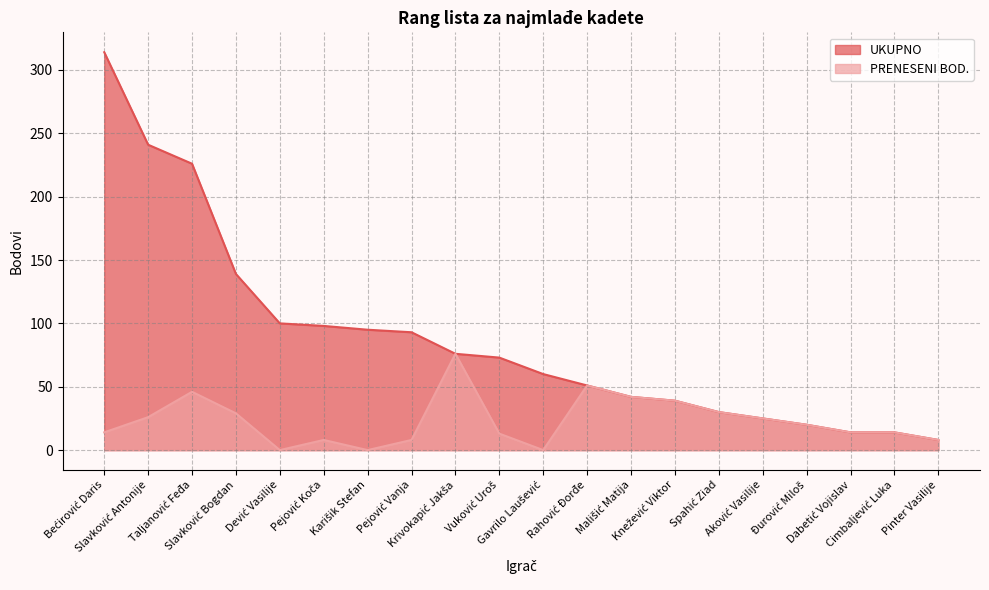

Rank the categories by UKUPNO value from lowest to highest.

Pinter Vasilije, Dabetić Vojislav, Cimbaljević Luka, Đurović Miloš, Aković Vasilije, Spahić Ziad, Knežević Viktor, Mališić Matija, Rahović Đorđe, Gavrilo Laušević, Vuković Uroš, Krivokapić Jakša, Pejović Vanja, Karišik Stefan, Pejović Koča, Dević Vasilije, Slavković Bogdan, Taljanović Feđa, Slavković Antonije, Bećirović Daris